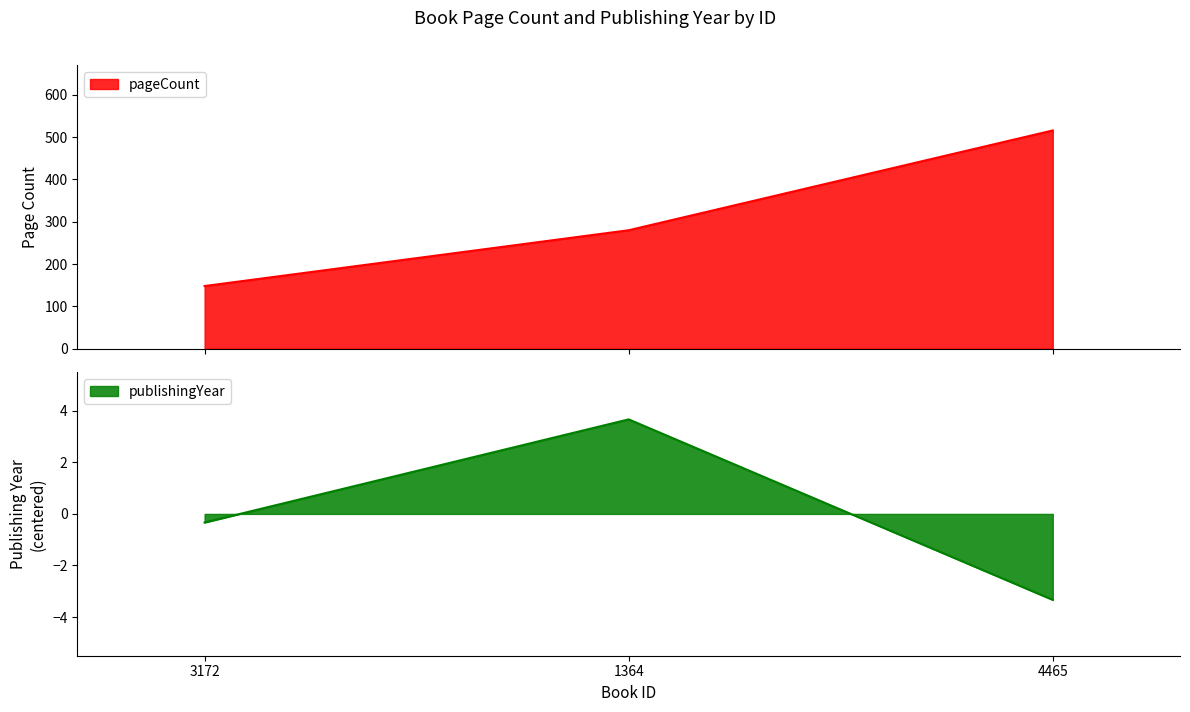

Reading right to left, list all the values displayed in this chart.

pageCount: 4465=516.0	1364=280.0	3172=148.0
publishingYear: 4465=-3.3	1364=3.7	3172=-0.3